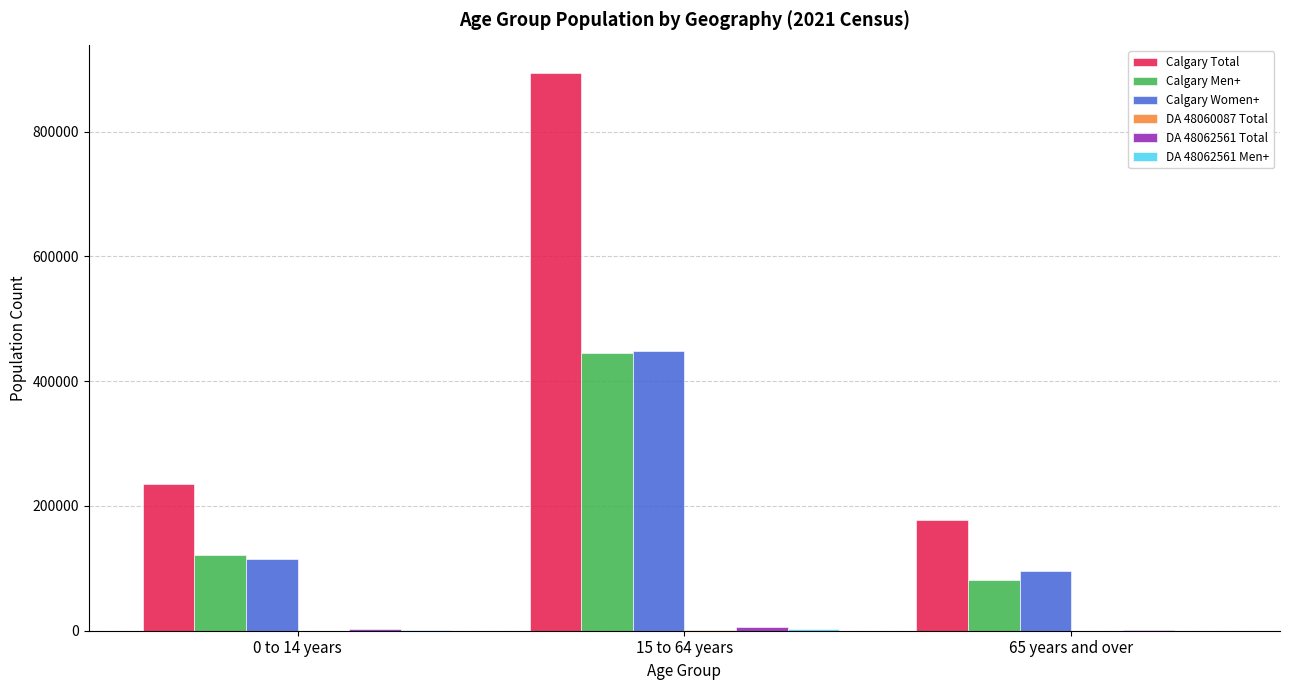

Does the chart contain stacked bars?

No